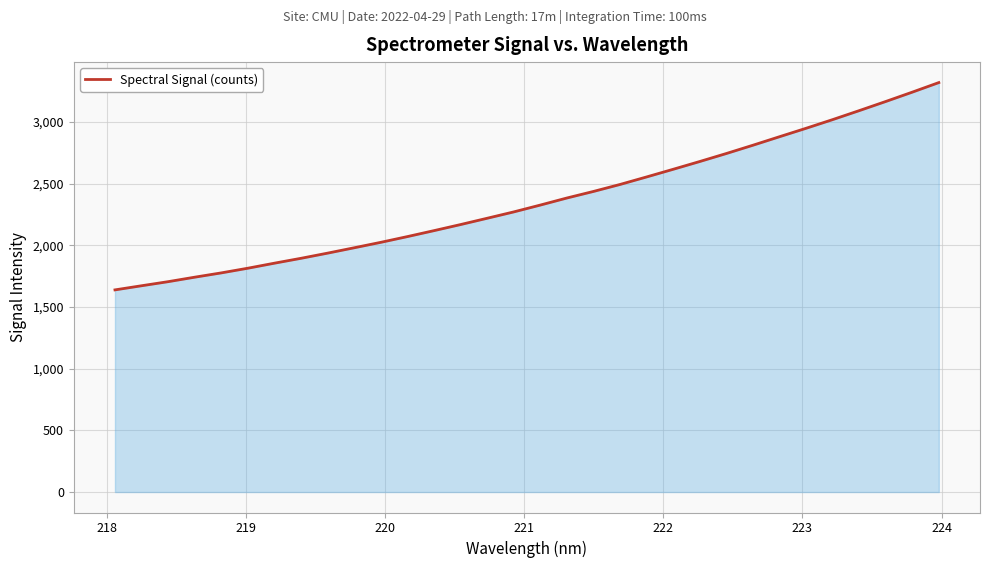

What is the minimum value shown in the chart?

1639.0